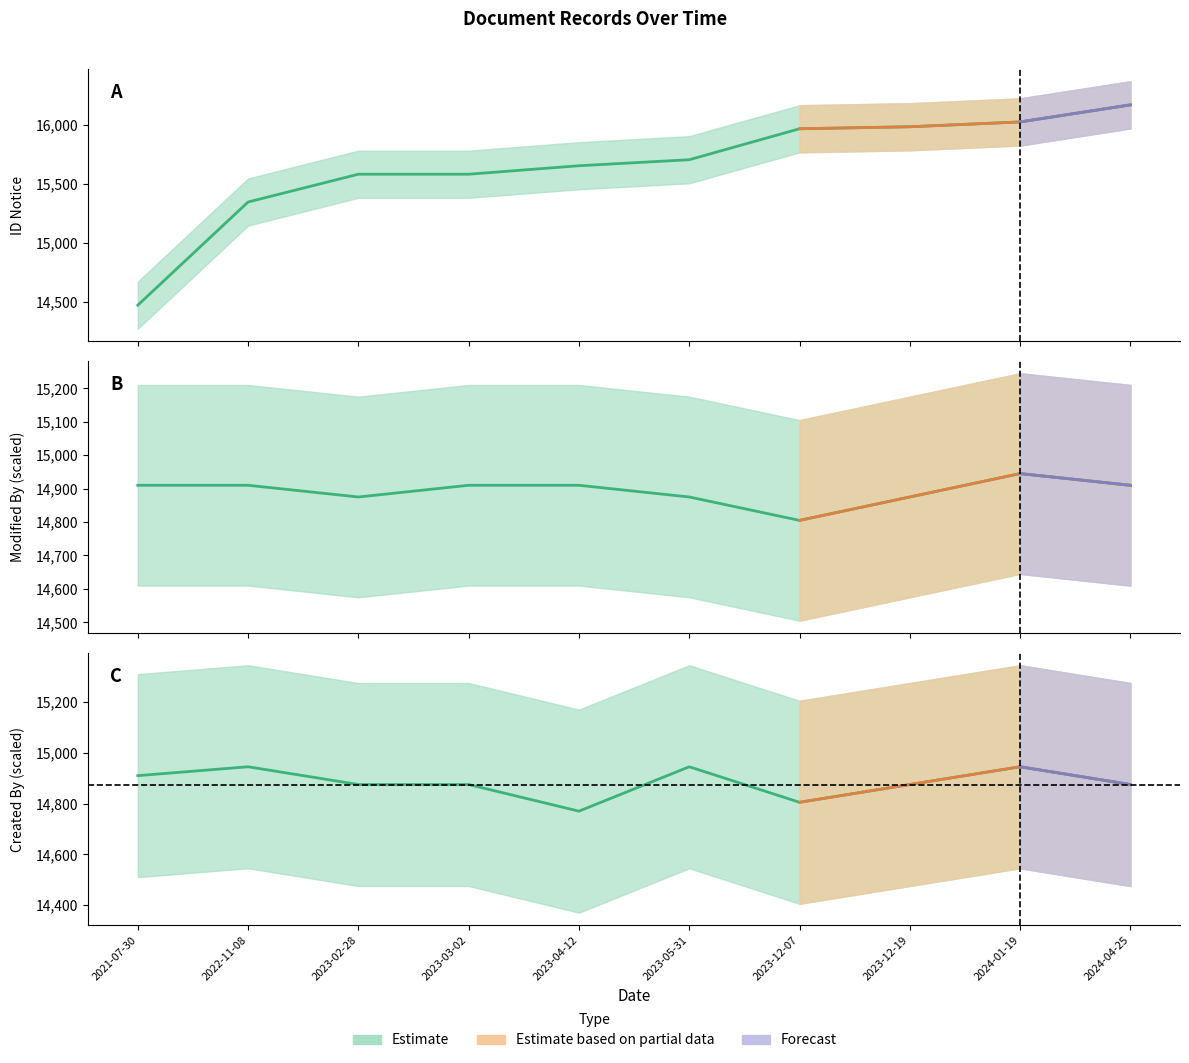

Between 2021-07-30 and 2023-03-02, which is larger?

2021-07-30